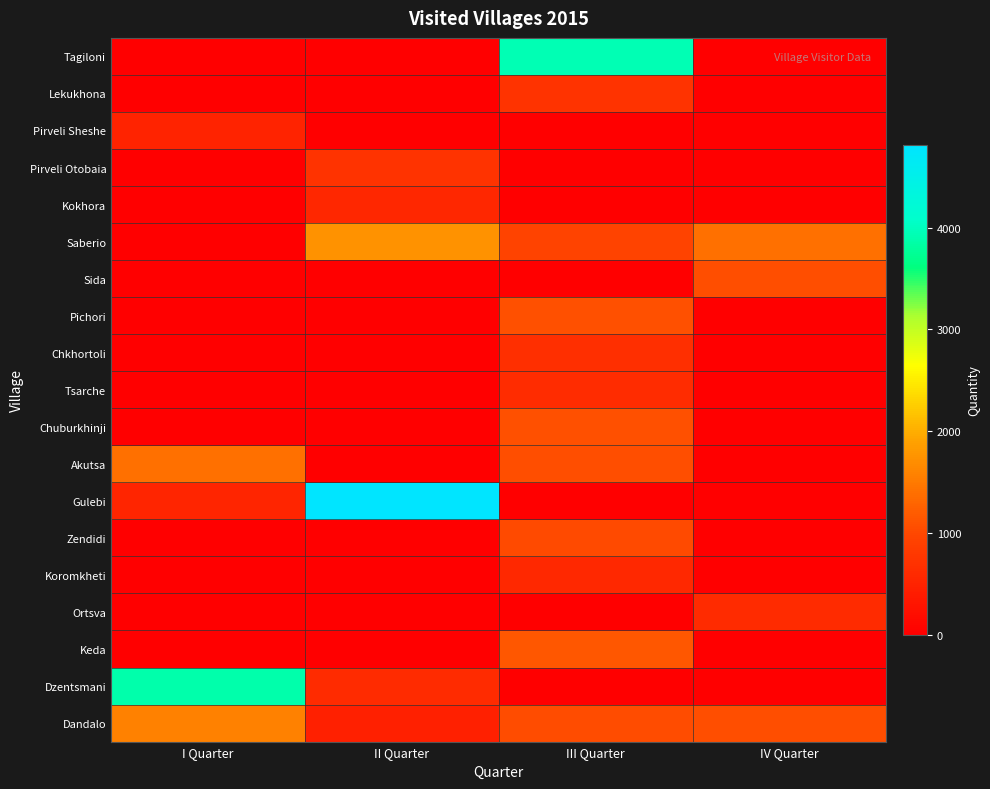

Reading left to right, transcribe all the data shown in this chart.

Tagiloni: I Quarter=0	II Quarter=0	III Quarter=3941	IV Quarter=0
Lekukhona: I Quarter=0	II Quarter=0	III Quarter=722	IV Quarter=0
Pirveli Sheshe: I Quarter=499	II Quarter=0	III Quarter=0	IV Quarter=0
Pirveli Otobaia: I Quarter=0	II Quarter=723	III Quarter=0	IV Quarter=0
Kokhora: I Quarter=0	II Quarter=561	III Quarter=0	IV Quarter=0
Saberio: I Quarter=0	II Quarter=1746	III Quarter=952	IV Quarter=1400
Sida: I Quarter=0	II Quarter=0	III Quarter=0	IV Quarter=1061
Pichori: I Quarter=0	II Quarter=0	III Quarter=1084	IV Quarter=0
Chkhortoli: I Quarter=0	II Quarter=0	III Quarter=659	IV Quarter=0
Tsarche: I Quarter=0	II Quarter=0	III Quarter=622	IV Quarter=0
Chuburkhinji: I Quarter=0	II Quarter=0	III Quarter=1084	IV Quarter=0
Akutsa: I Quarter=1402	II Quarter=0	III Quarter=1065	IV Quarter=0
Gulebi: I Quarter=532	II Quarter=4813	III Quarter=0	IV Quarter=0
Zendidi: I Quarter=0	II Quarter=0	III Quarter=1023	IV Quarter=0
Koromkheti: I Quarter=0	II Quarter=0	III Quarter=565	IV Quarter=0
Ortsva: I Quarter=0	II Quarter=0	III Quarter=0	IV Quarter=615
Keda: I Quarter=0	II Quarter=0	III Quarter=1160	IV Quarter=0
Dzentsmani: I Quarter=3880	II Quarter=617	III Quarter=0	IV Quarter=0
Dandalo: I Quarter=1565	II Quarter=452	III Quarter=1044	IV Quarter=1057